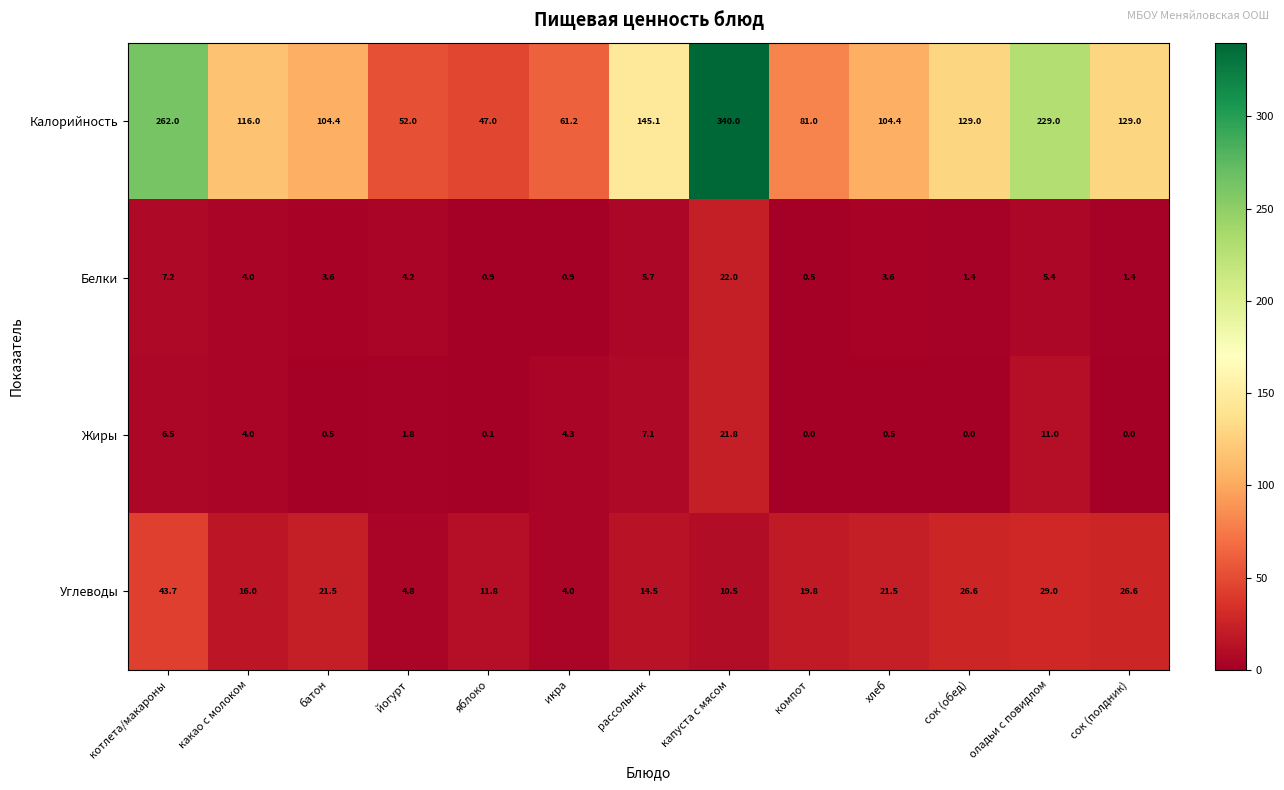

True or false: Калорийность has a value of 47.0 at яблоко.

True